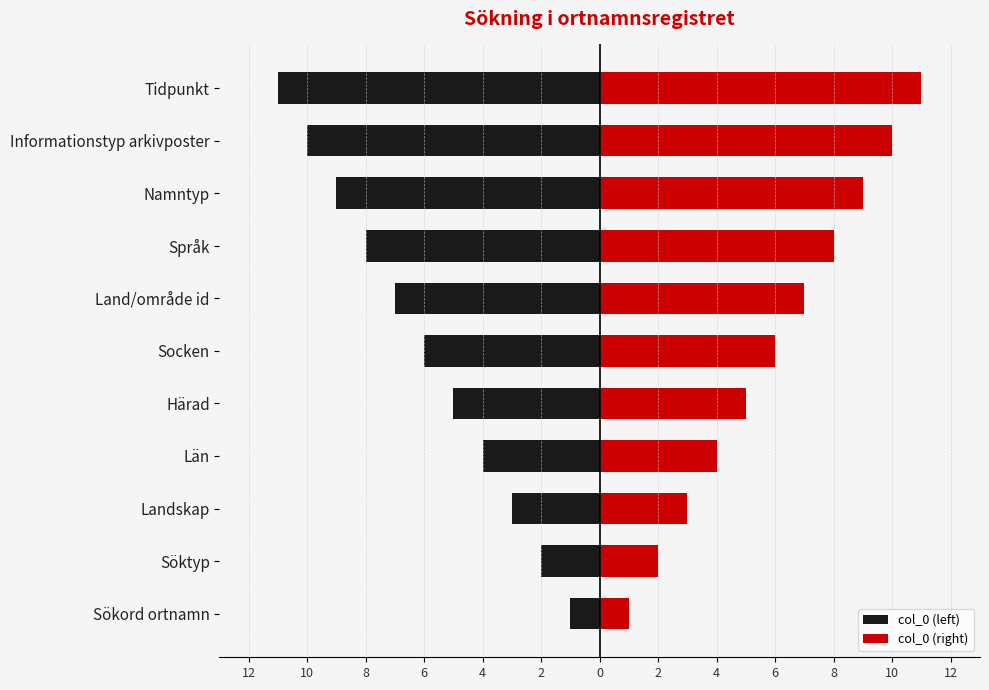

At Informationstyp arkivposter, list the series in order from smallest to largest.

col_0 (left), col_0 (right)